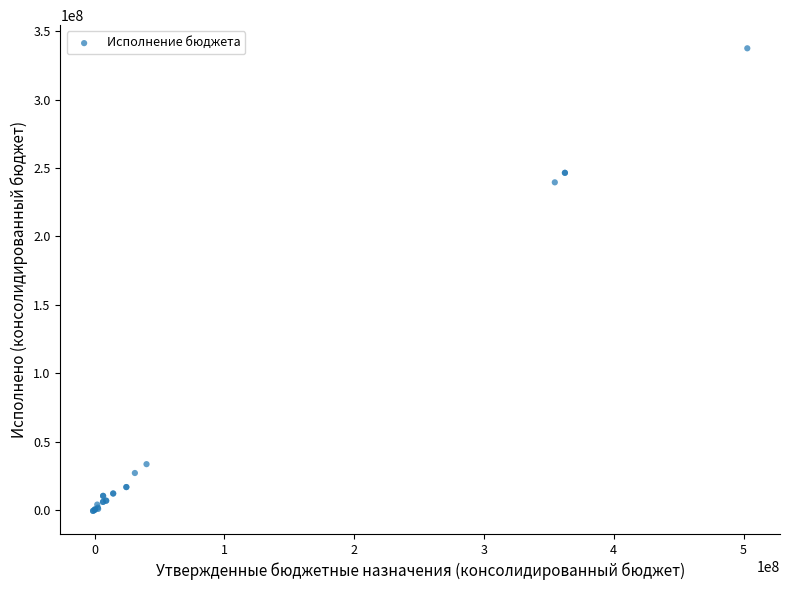

What Y value in the scatter plot is closest to 168372956?

239459809.0